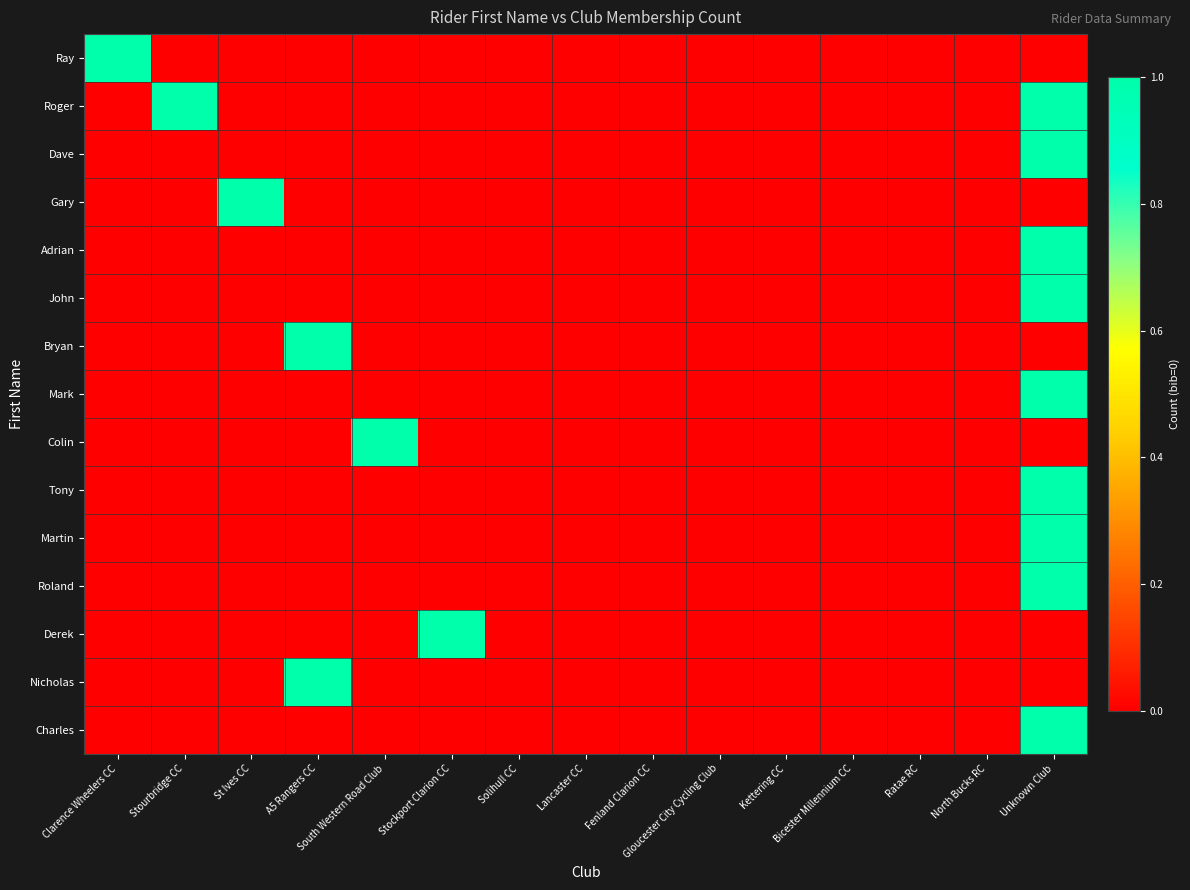

Which series has the widest spread of values?

Ray